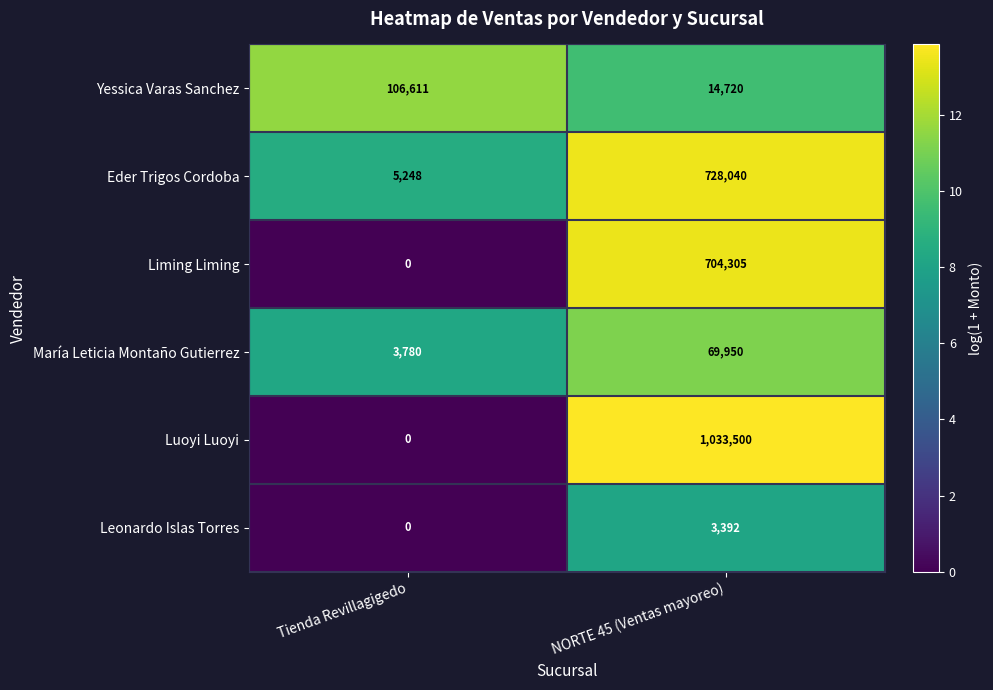

Which series has the widest spread of values?

Luoyi Luoyi